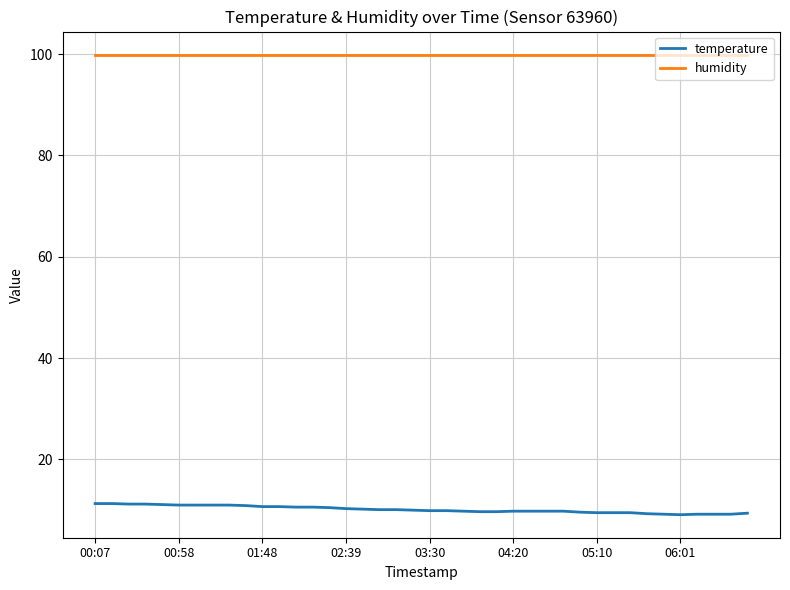

What is the minimum value shown in the chart?

9.1